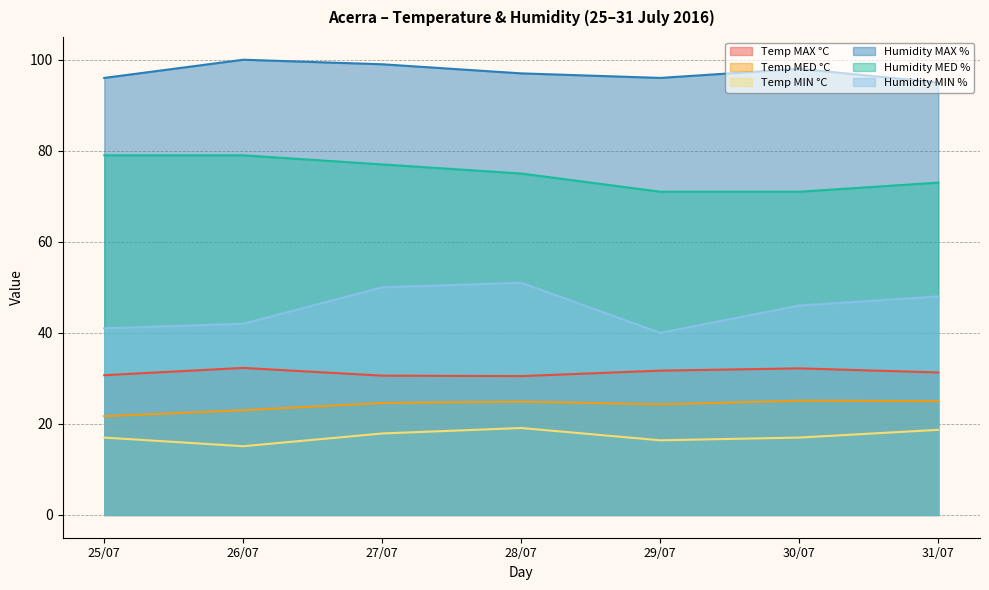

True or false: Temp MIN °C and Temp MAX °C intersect in this chart.

False